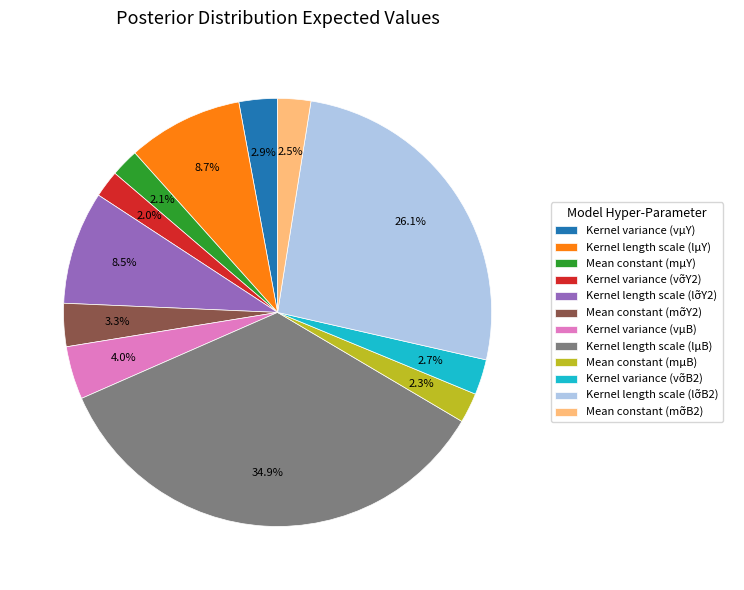

What percentage is NOT represented by Mean constant (mμY)?

97.9%